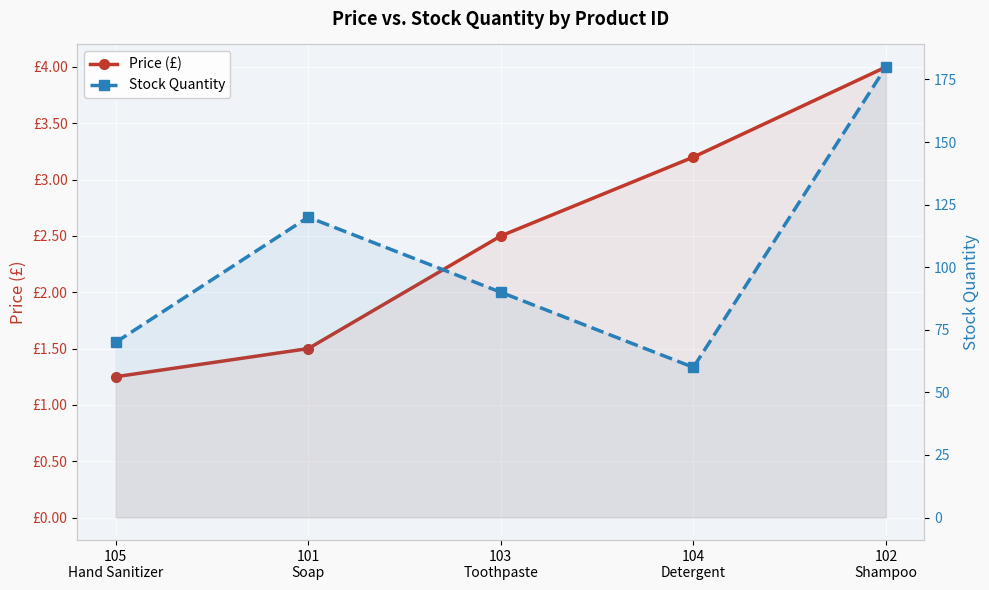

What is the sum of the Stock Quantity values at 103
Toothpaste and 102
Shampoo?

270.0